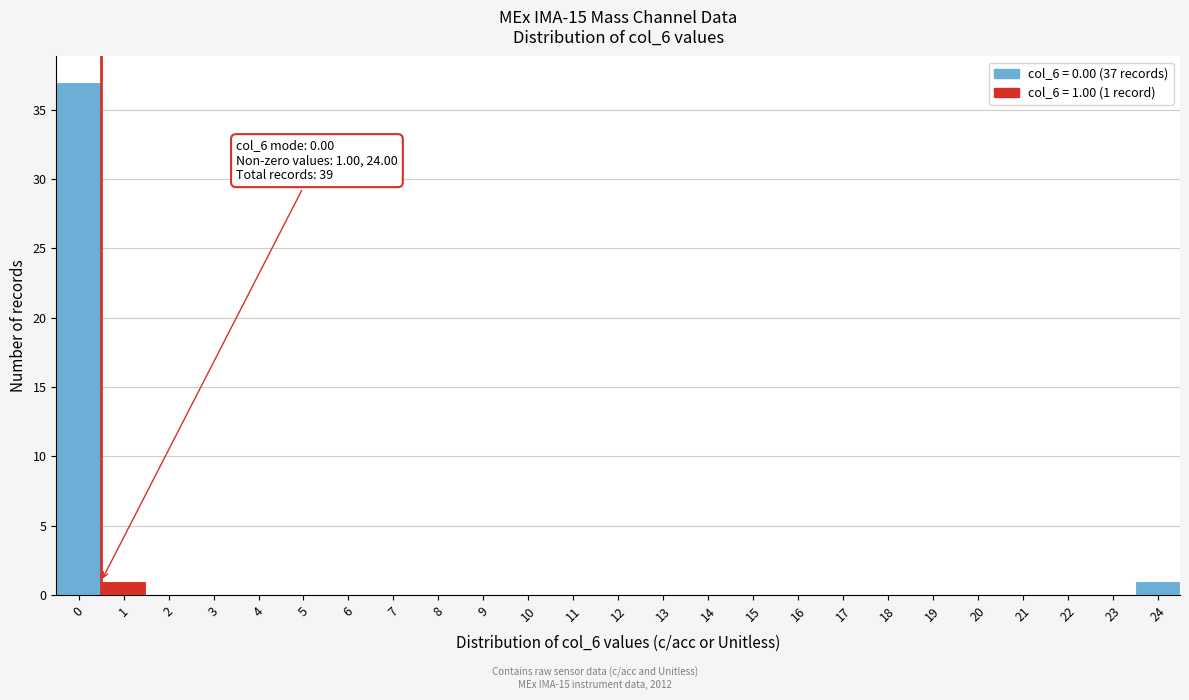

Reading left to right, list all the values displayed in this chart.

0=37	1=1	2=0	3=0	4=0	5=0	6=0	7=0	8=0	9=0	10=0	11=0	12=0	13=0	14=0	15=0	16=0	17=0	18=0	19=0	20=0	21=0	22=0	23=0	24=1